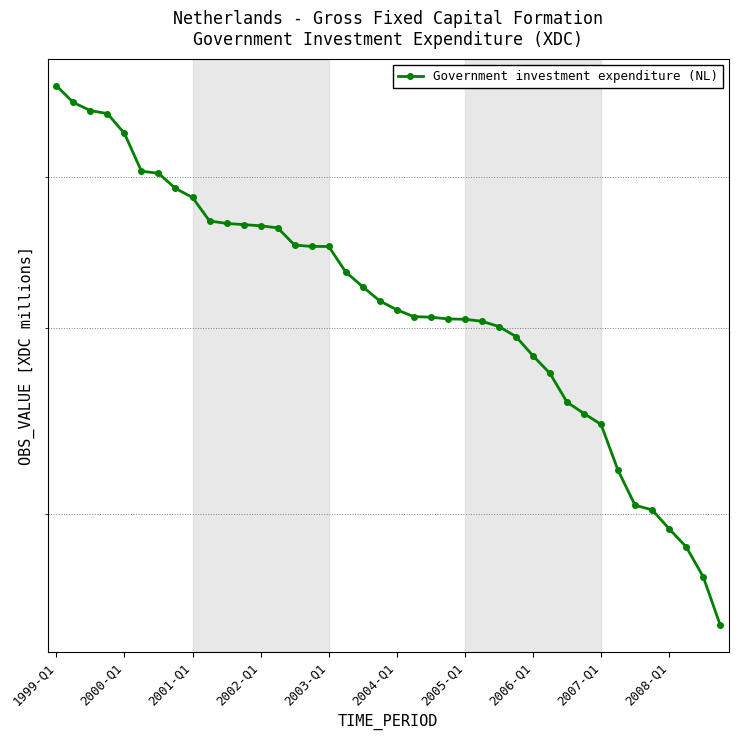

Reading left to right, what are all the values shown in this chart?

6696	6562	6498	6475	6322	6041	6026	5917	5853	5690	5673	5665	5657	5643	5527	5518	5518	5351	5257	5168	5113	5071	5068	5057	5055	5043	5011	4951	4838	4736	4575	4513	4454	4214	4041	4019	3928	3844	3708	3498